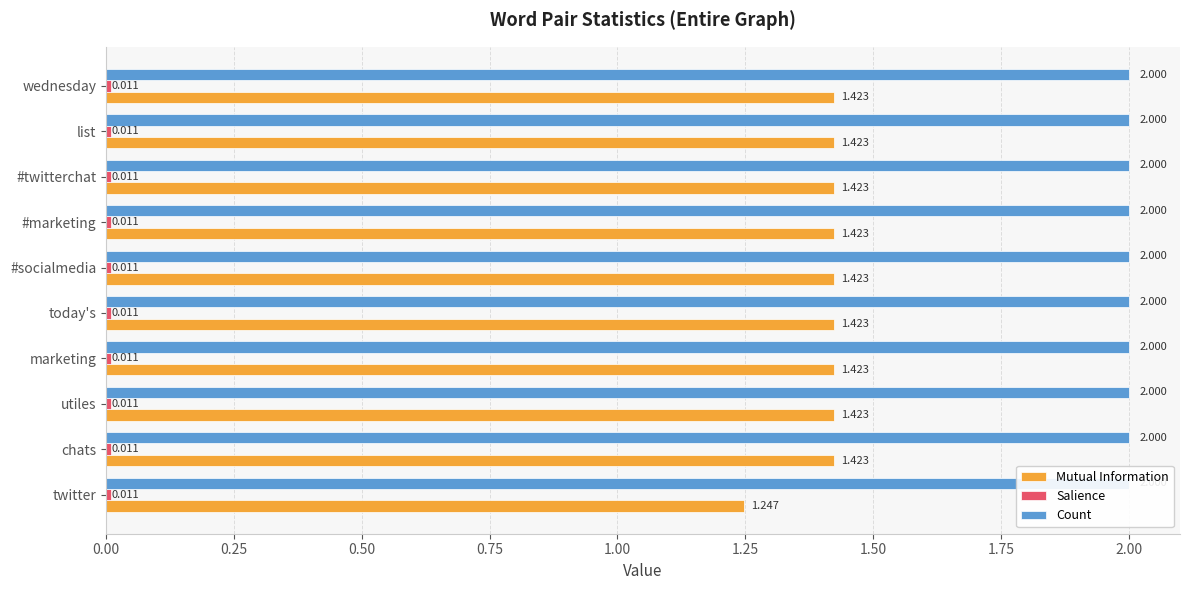

The value of Mutual Information at #socialmedia is 2.1. True or false?

False